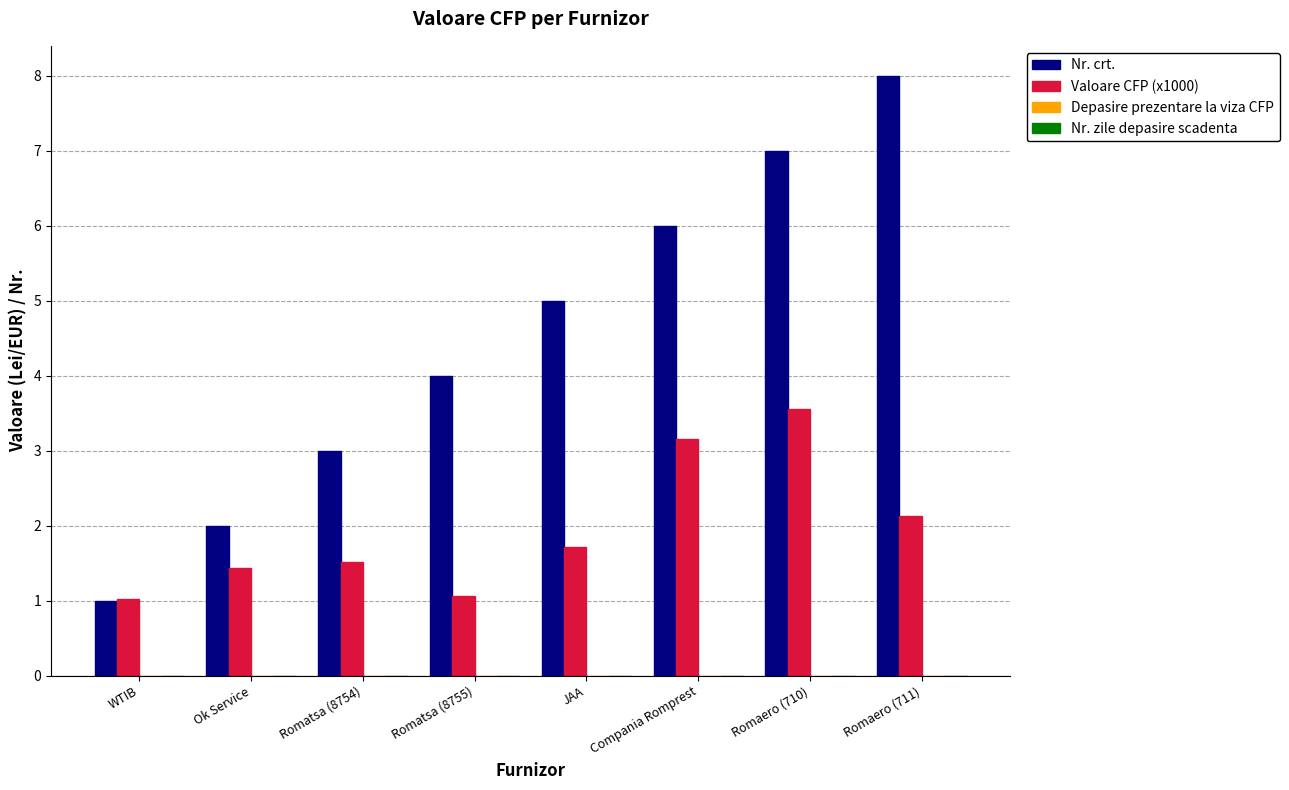

What position from the left is WTIB?

1